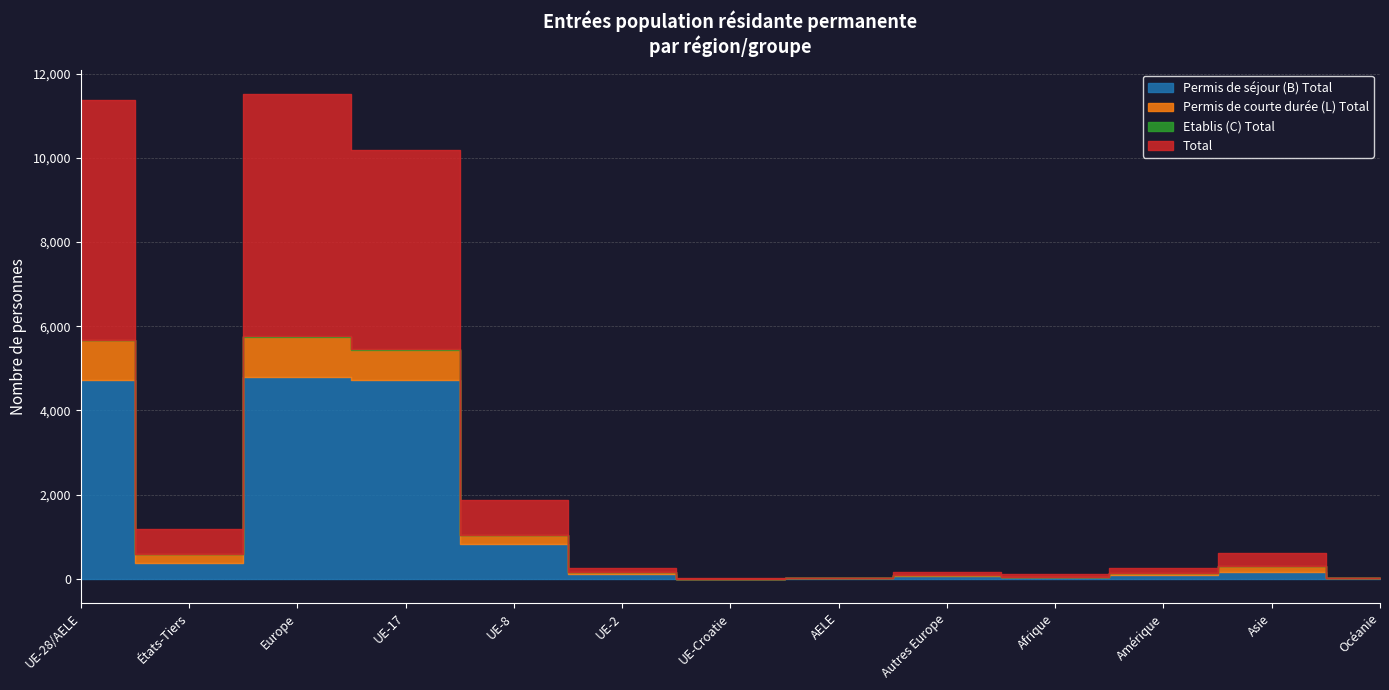

Is it true that Total equals 311 at Asie?

True